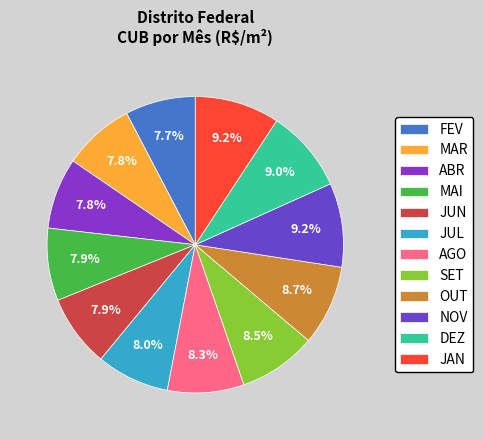

Is it true that MAR is 8% of the pie?

True